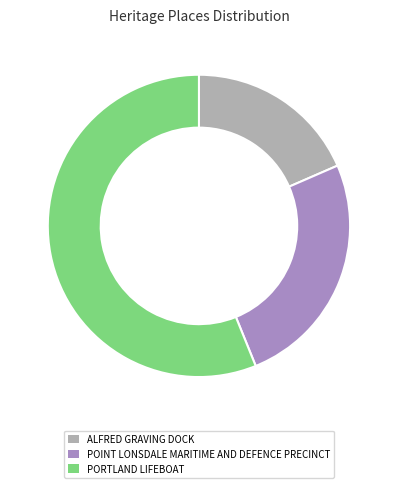

What is the smallest slice in the pie chart?

ALFRED GRAVING DOCK